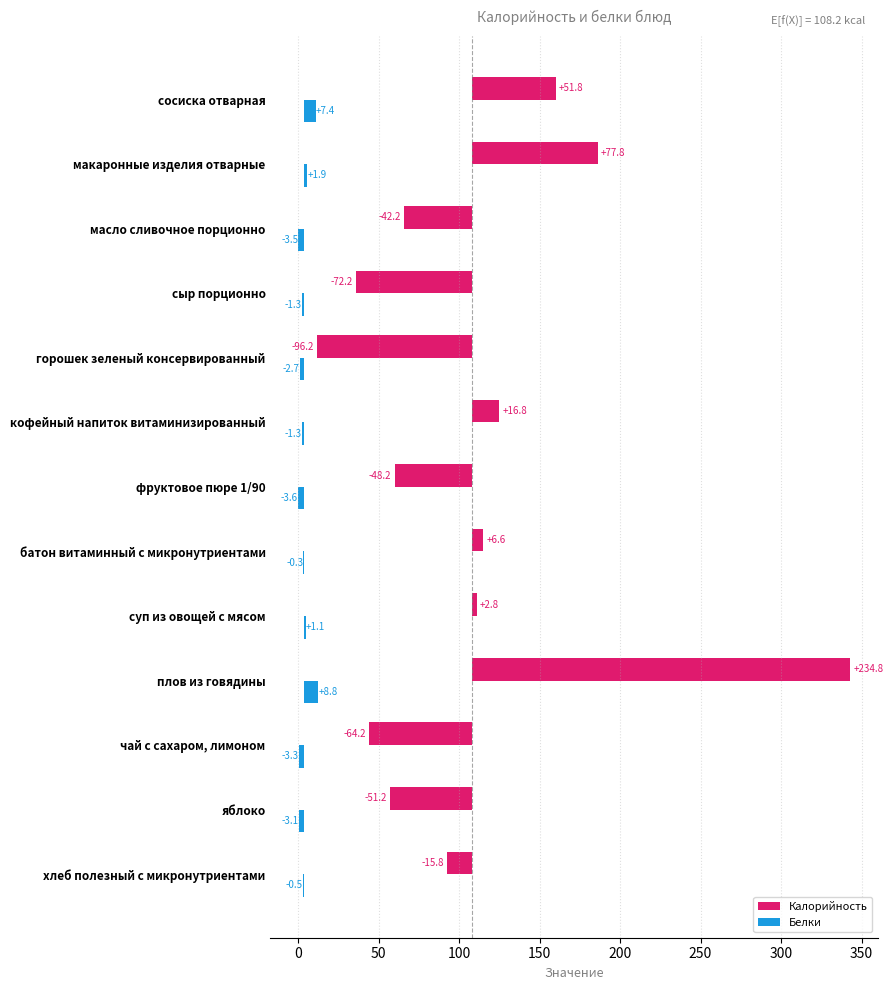

Which series has the largest total across all categories?

Калорийность